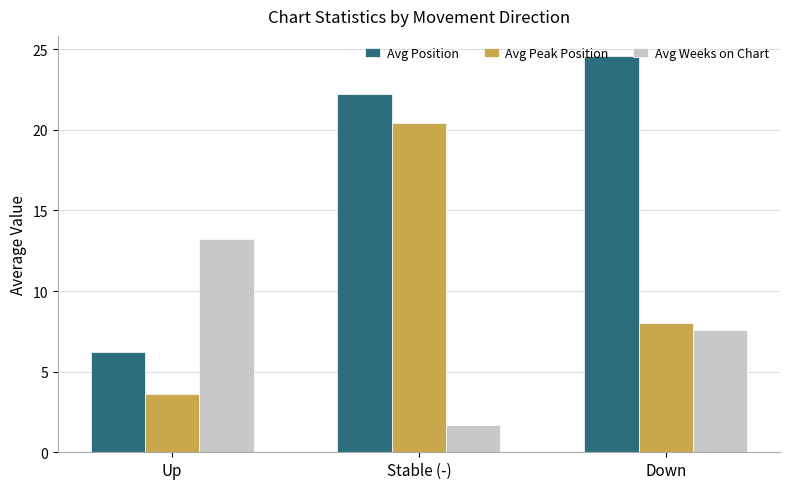

Which series has the widest spread of values?

Avg Position